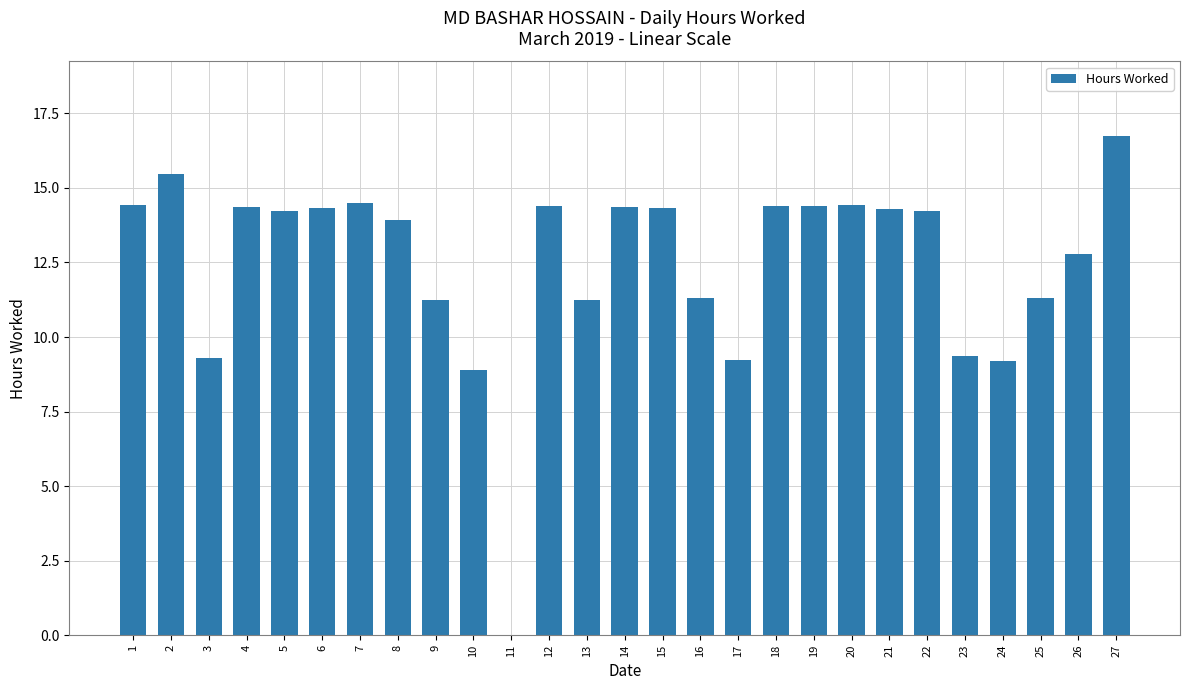

What is the approximate value at 10?

8.9